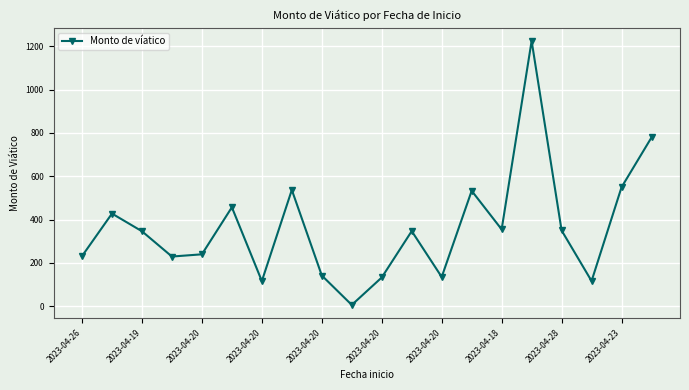

How many points are higher than both their immediate neighbors (excluding endpoints)?

6